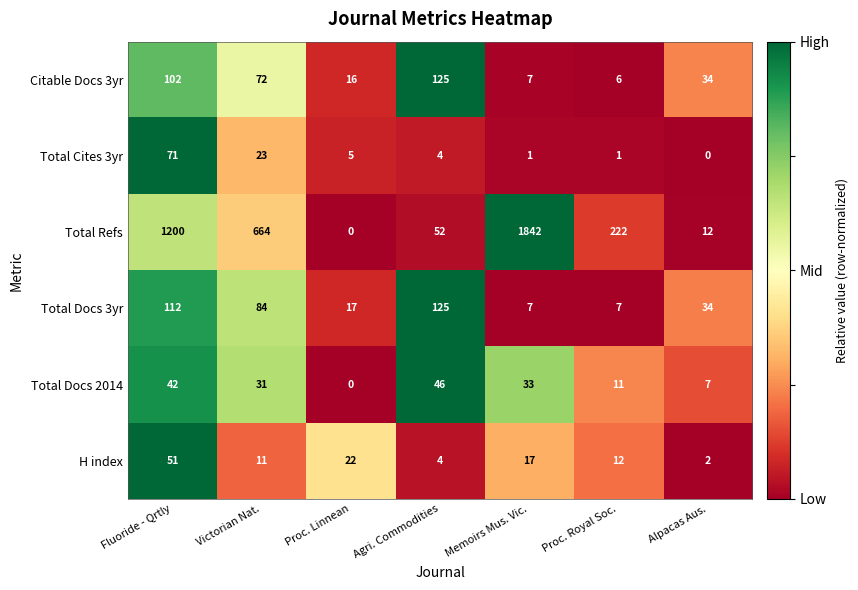

The Total Docs 2014 series shows 12 at Agri. Commodities. True or false?

False